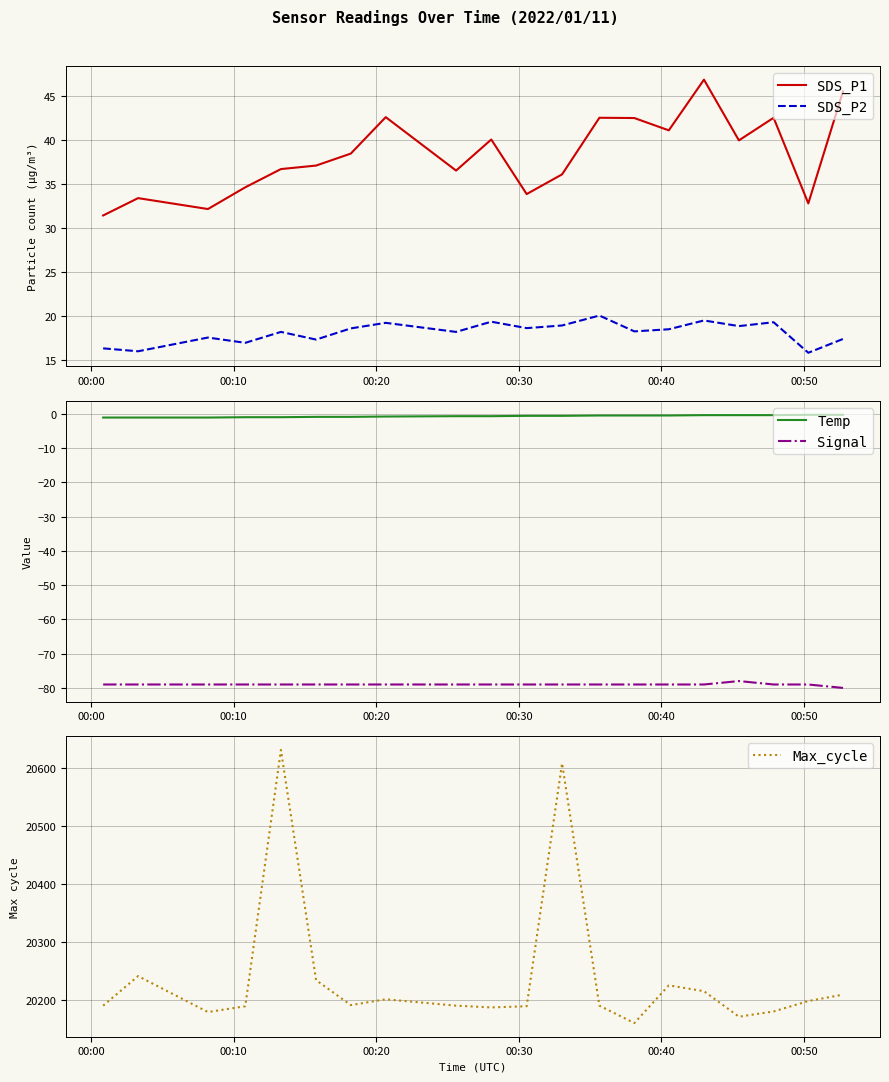

What is the lowest value of the Max_cycle series?

20160